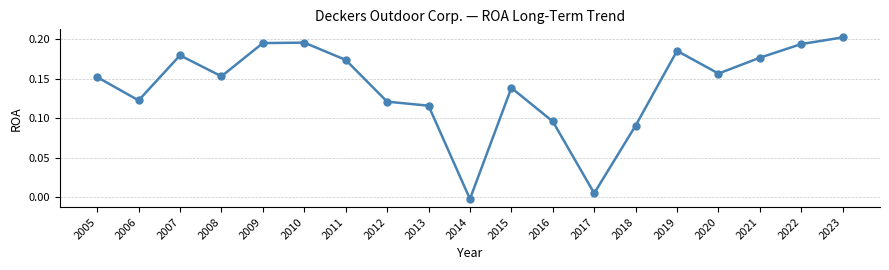

What is the sum of the values at 2008 and 2005?

0.3